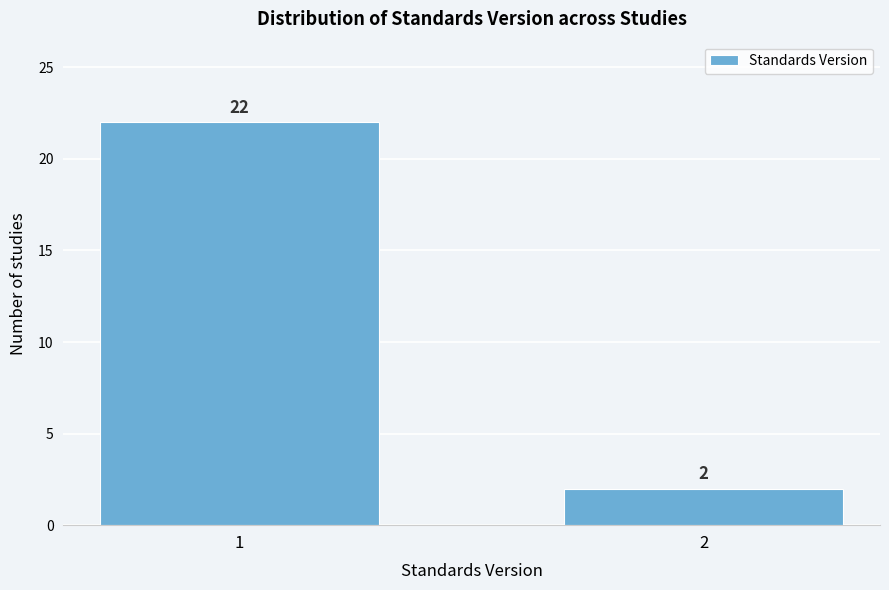

Reading right to left, list all the values displayed in this chart.

2=2	1=22